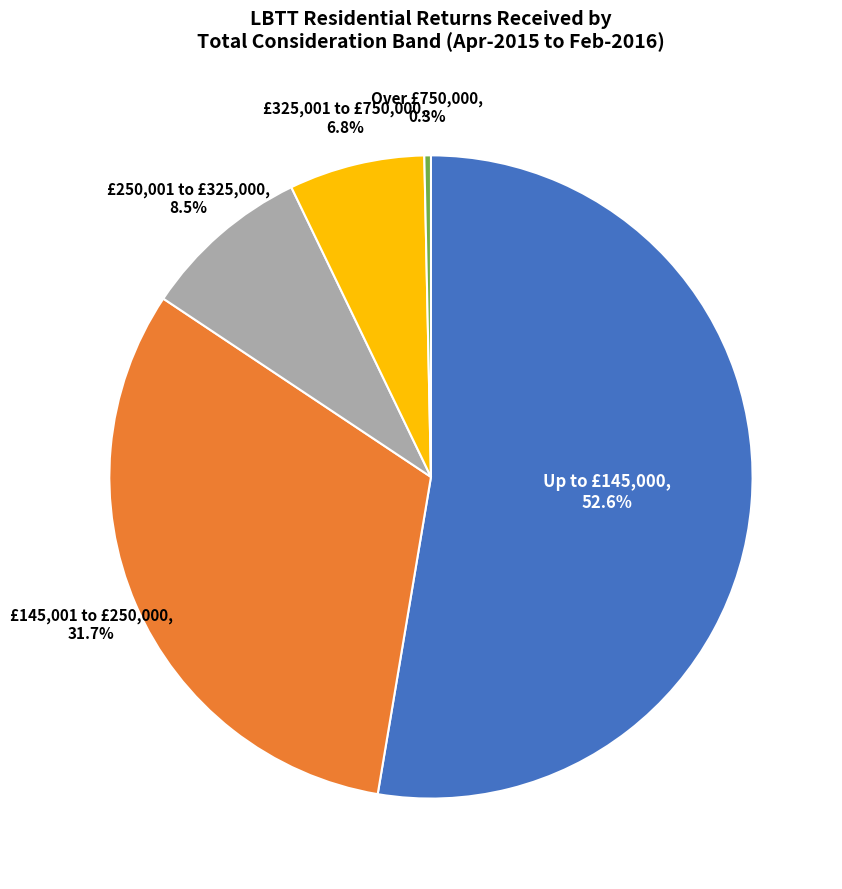

To the nearest percent, what portion does £325,001 to £750,000 represent?

7%